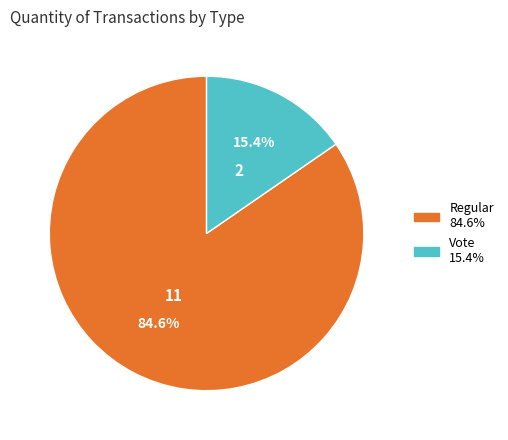

What is the total percentage of Regular and Vote?

100.0%